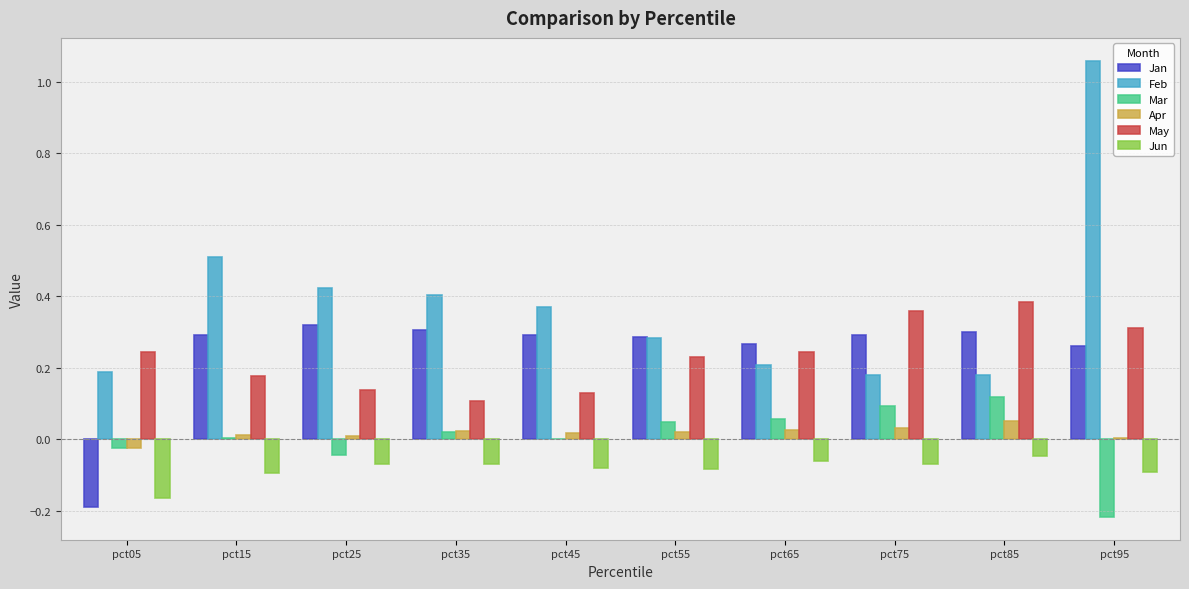

The value of Jan at pct75 is 0.3. True or false?

True